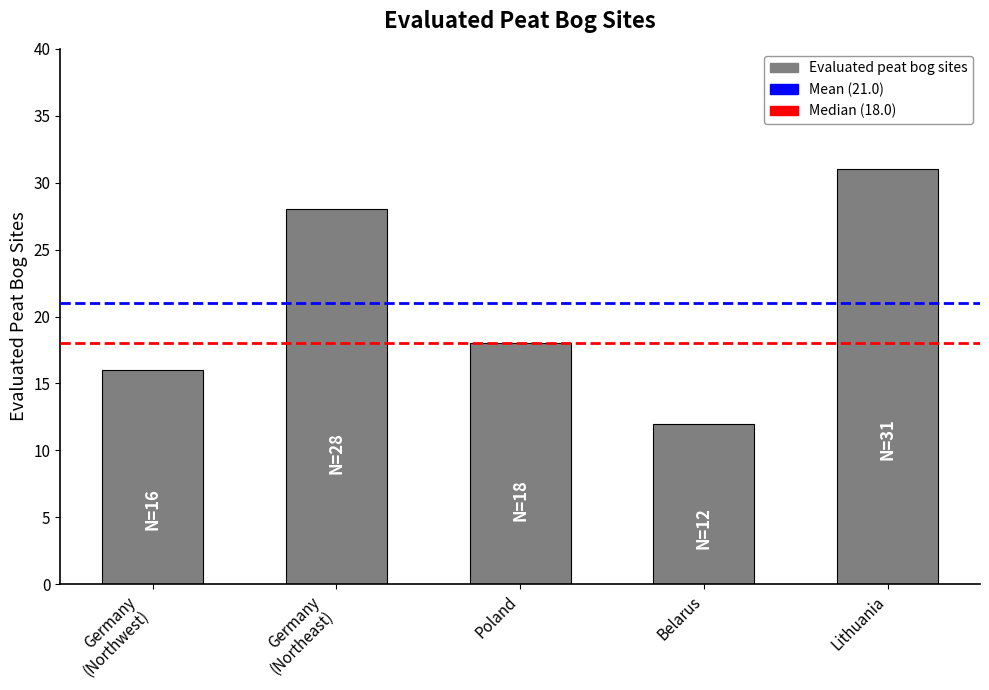

At which label does the data first exceed 18?

Germany
(Northeast)